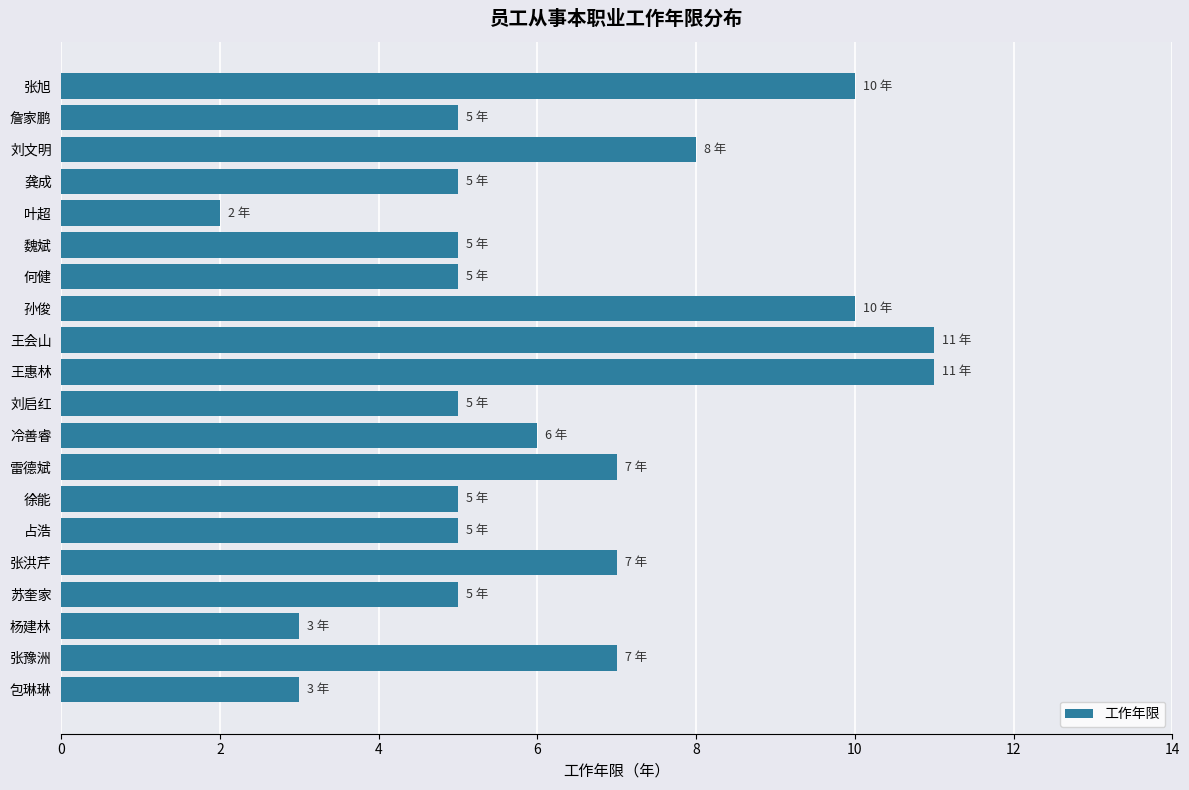

Where is the data nearest to the value 6?

冷善睿